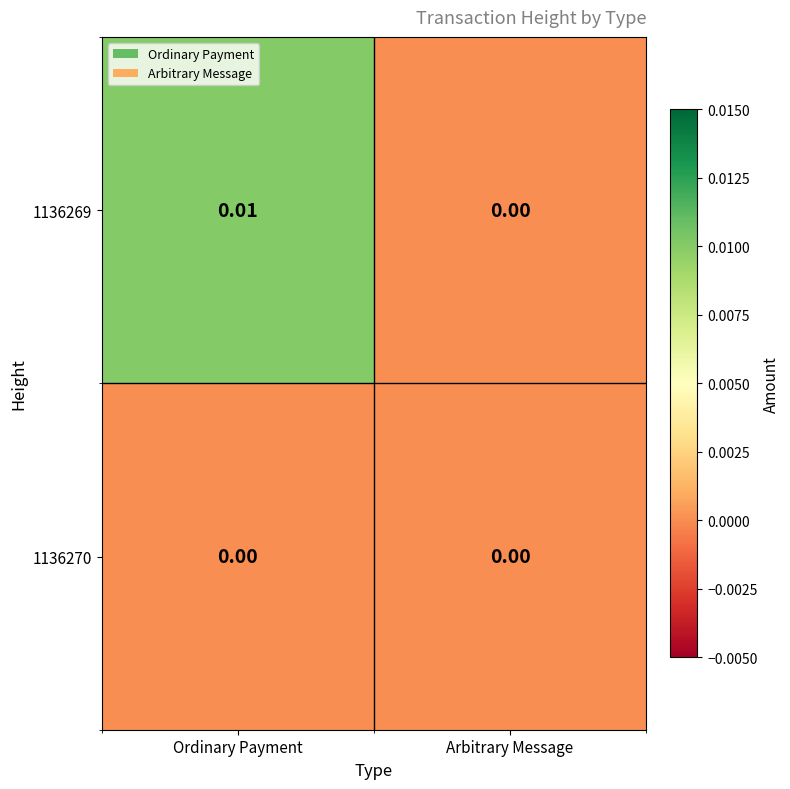

Rank the categories by 1136269 value from lowest to highest.

Arbitrary Message, Ordinary Payment